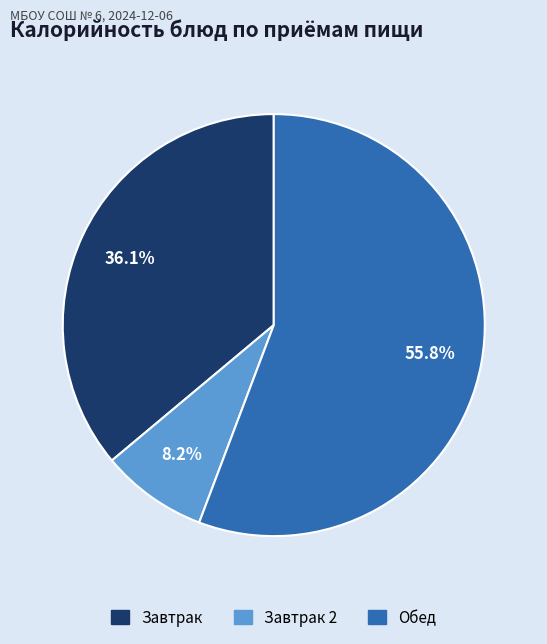

Does any single category account for the majority?

Yes